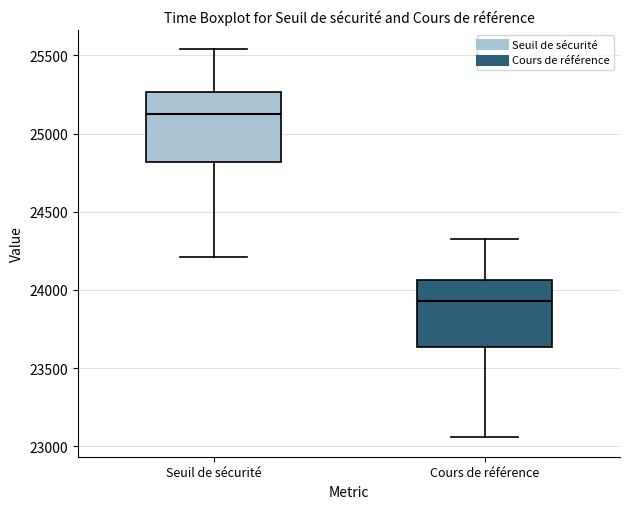

Reading left to right, transcribe this box plot: for each box, give where its median line is, the range the box spans, and where its two whiskers end, as read against the y-axis. The values are not printed on the chart, so give them approximately, as read against the axis.

Seuil de sécurité: median 25150, box 24800 to 25250, whiskers 24200 to 25550
Cours de référence: median 23950, box 23650 to 24050, whiskers 23050 to 24300